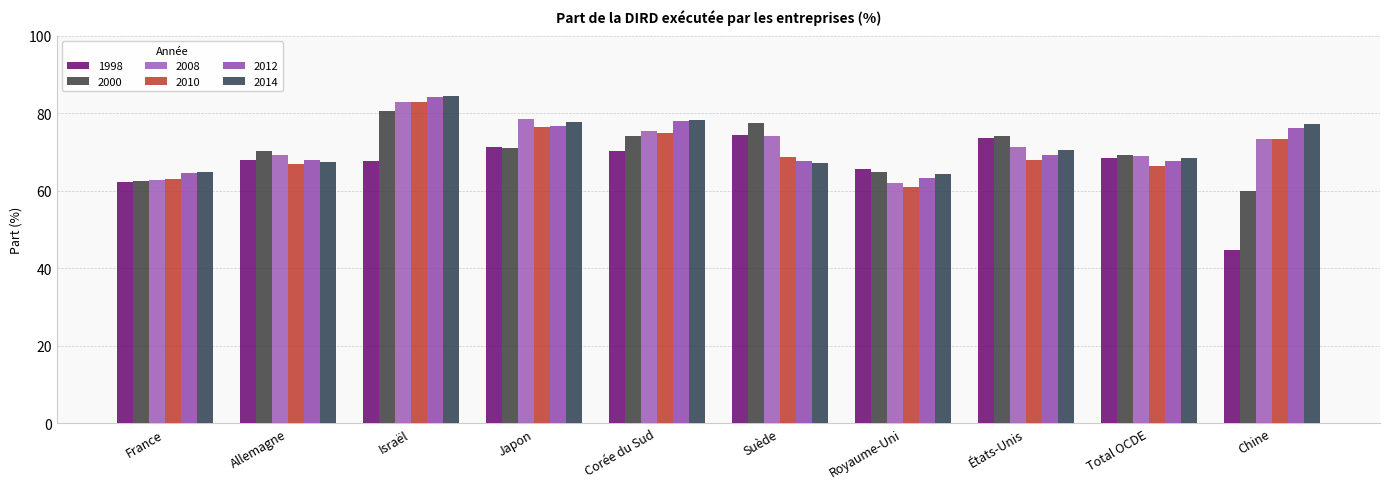

Which label corresponds to the largest value in the chart?

Israël